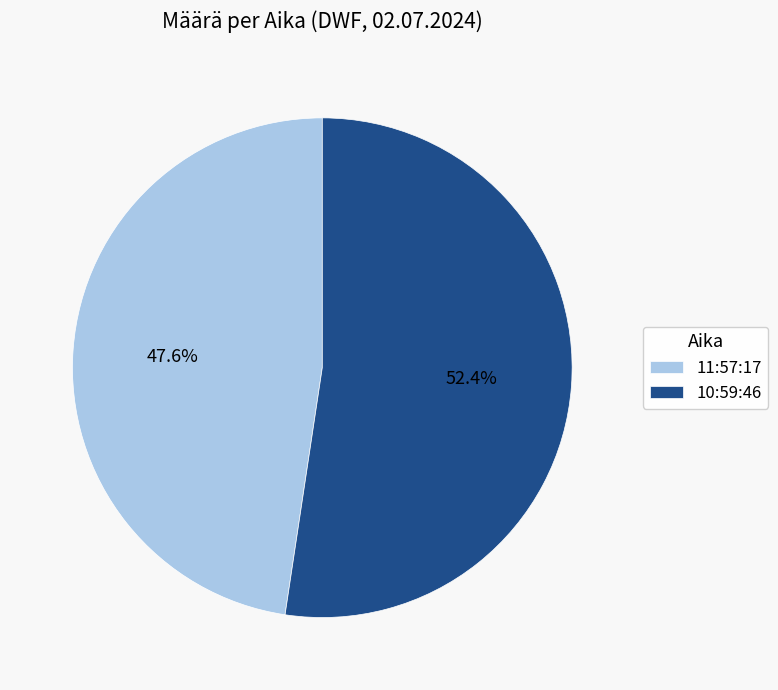

What is the total percentage of 11:57:17 and 10:59:46?

100.0%